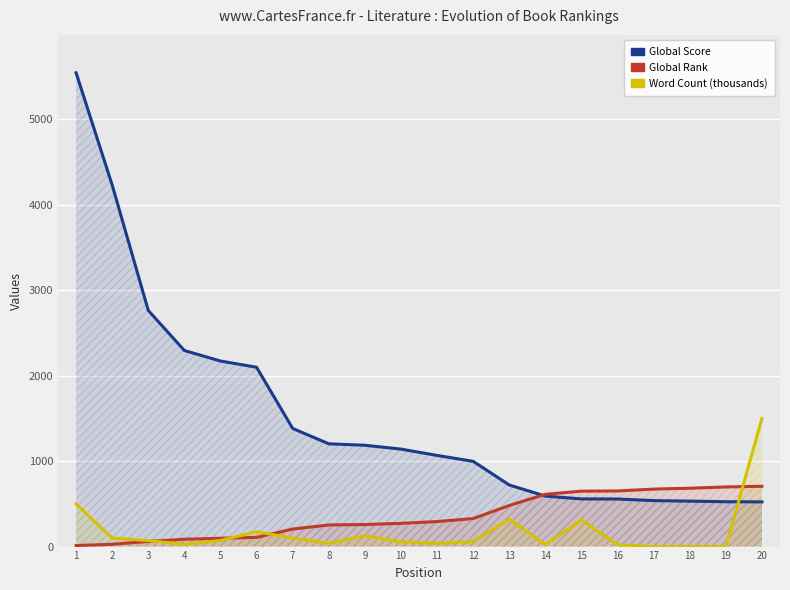

Rank the categories by Global Rank value from lowest to highest.

1, 2, 3, 4, 5, 6, 7, 8, 9, 10, 11, 12, 13, 14, 15, 16, 17, 18, 19, 20